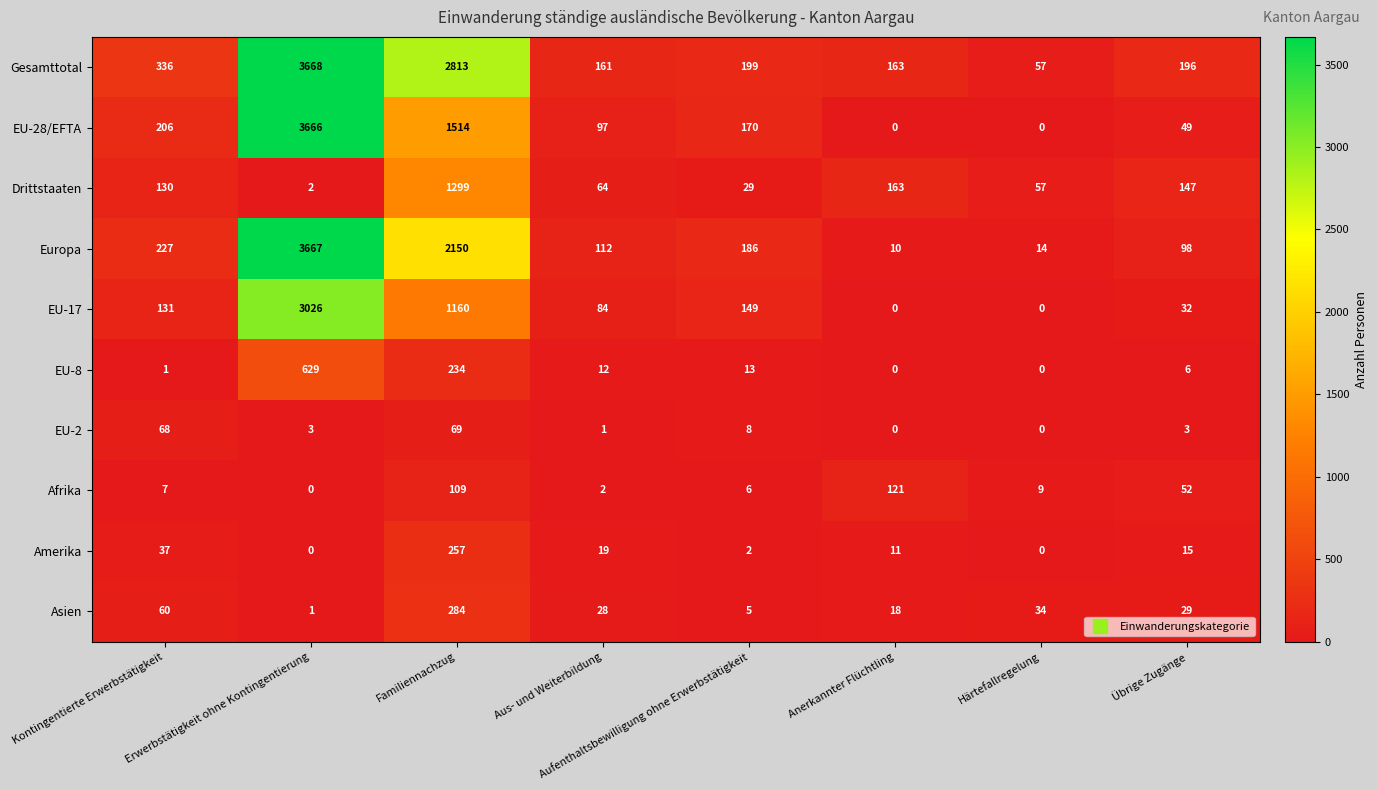

Which series changed the most between Erwerbstätigkeit ohne Kontingentierung and Aus- und Weiterbildung?

EU-28/EFTA